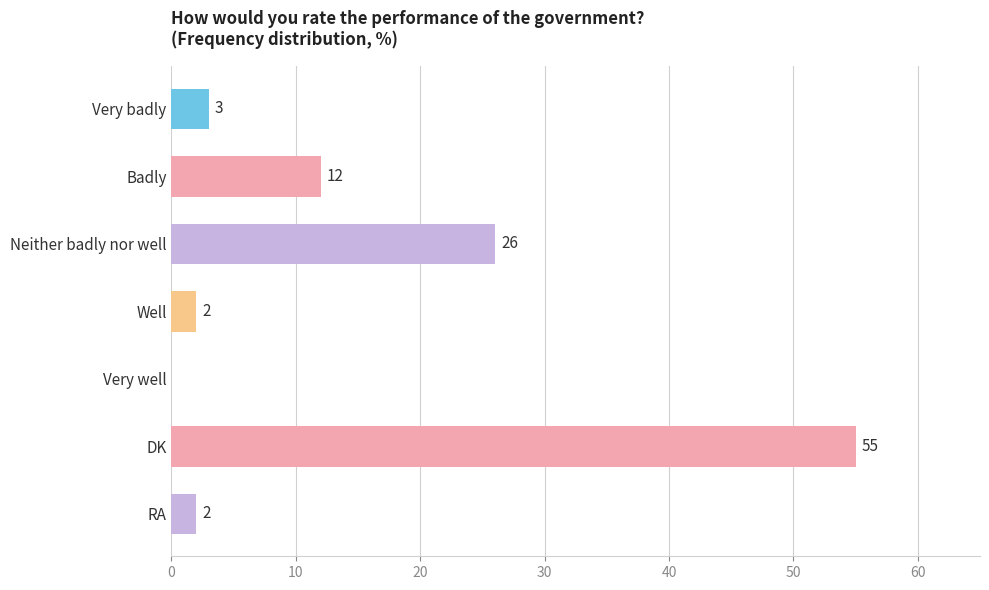

The value at DK is 55. True or false?

True